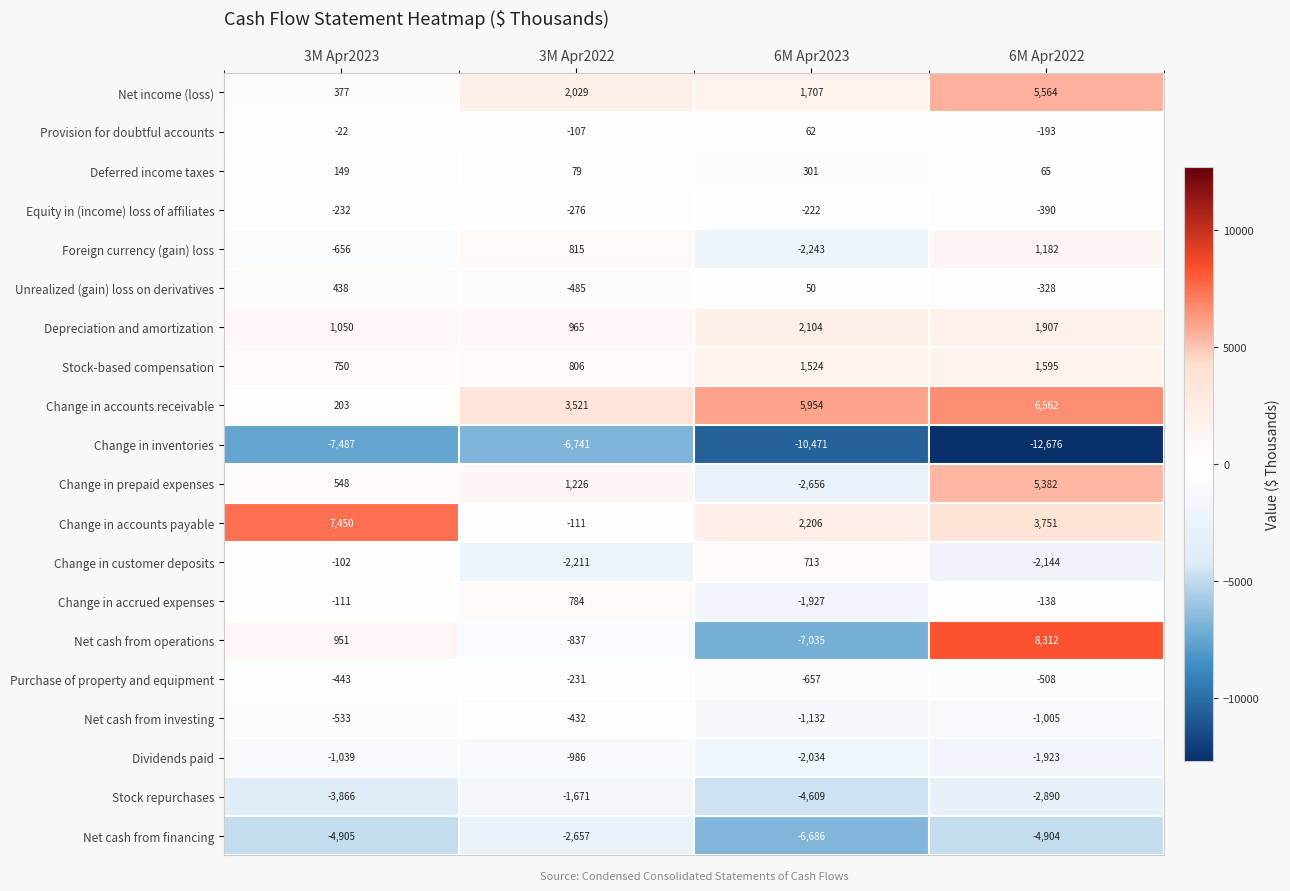

Rank the categories by Stock repurchases value from highest to lowest.

3M Apr2022, 6M Apr2022, 3M Apr2023, 6M Apr2023